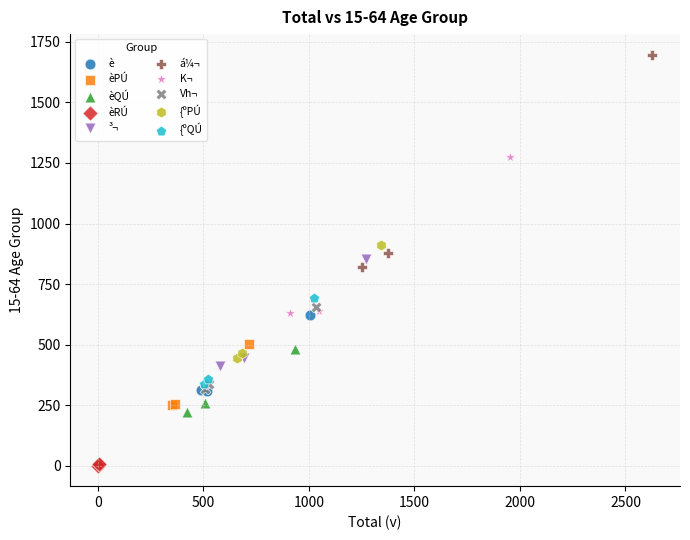

Which series reaches the maximum Y coordinate?

á¼¬